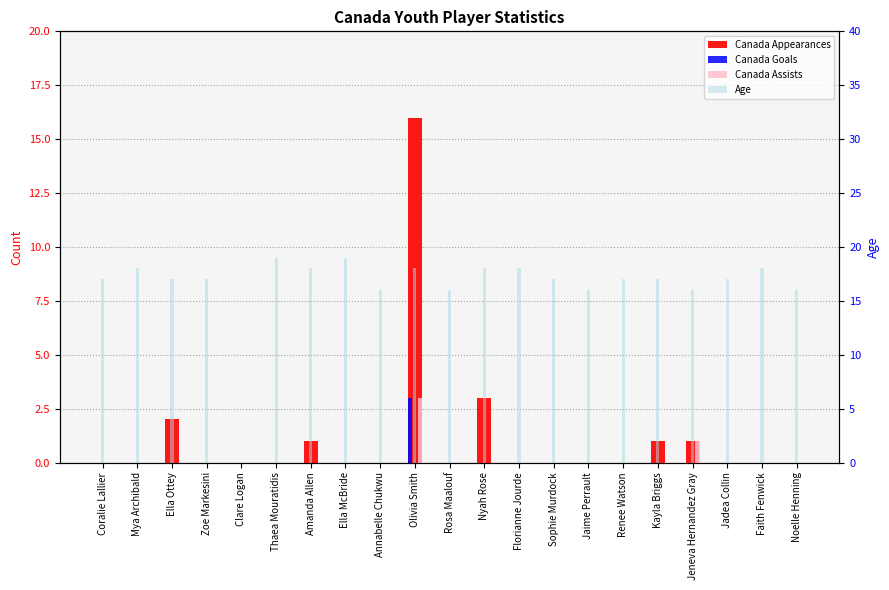

What is the label of the 1st bar from the right?

Noelle Henning